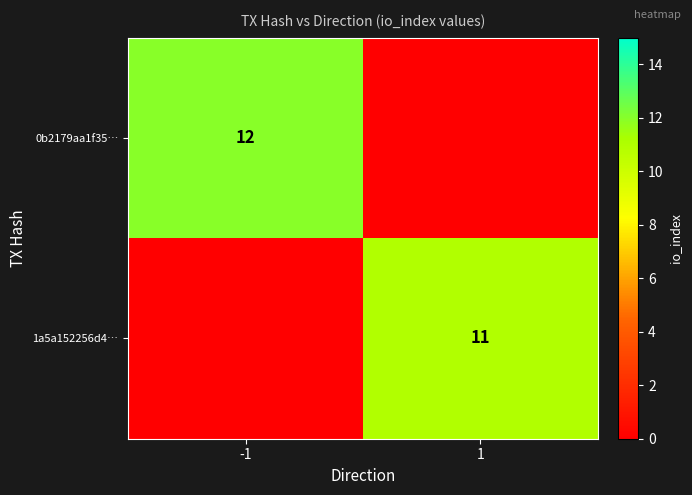

Is it true that 0b2179aa1f35… equals 3 at -1?

False